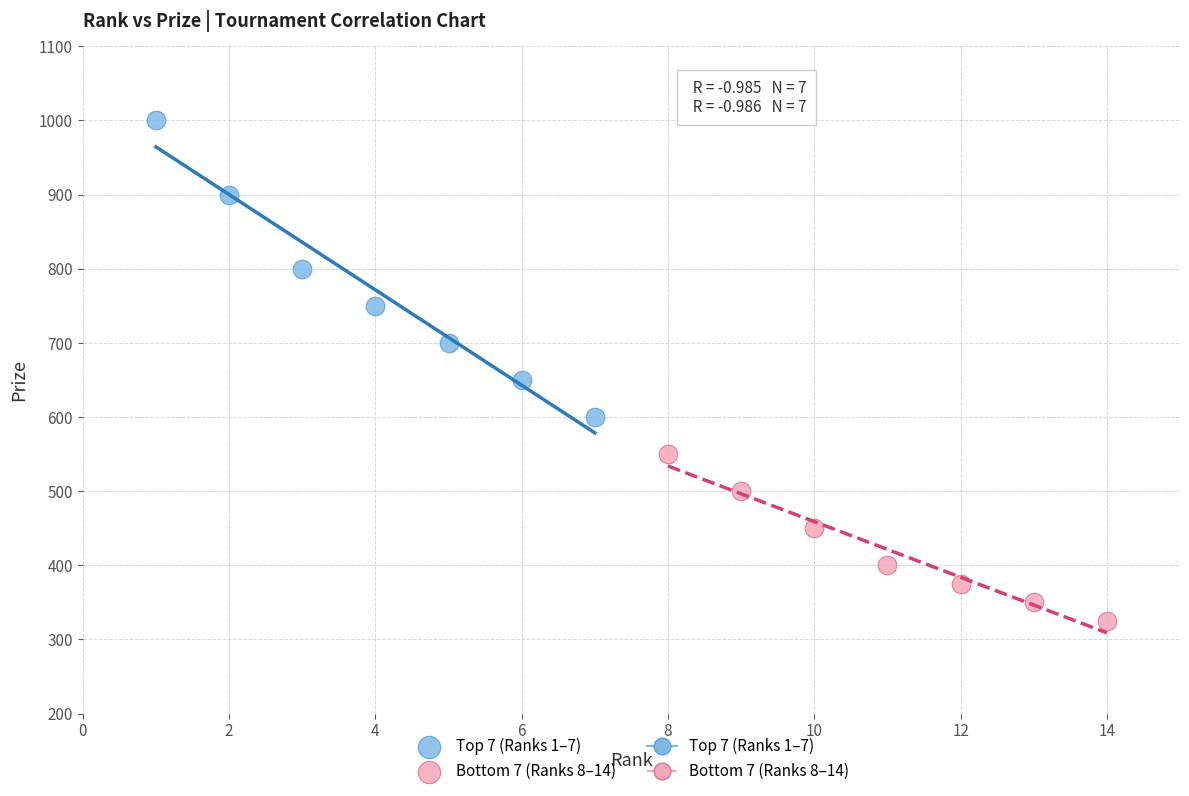

Which series has the widest spread of Y values?

Top 7 (Ranks 1–7)